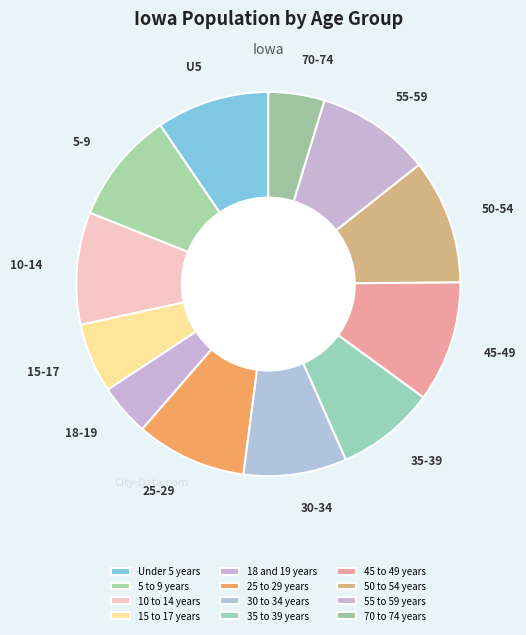

To the nearest percent, what is the average slice percentage?

8%